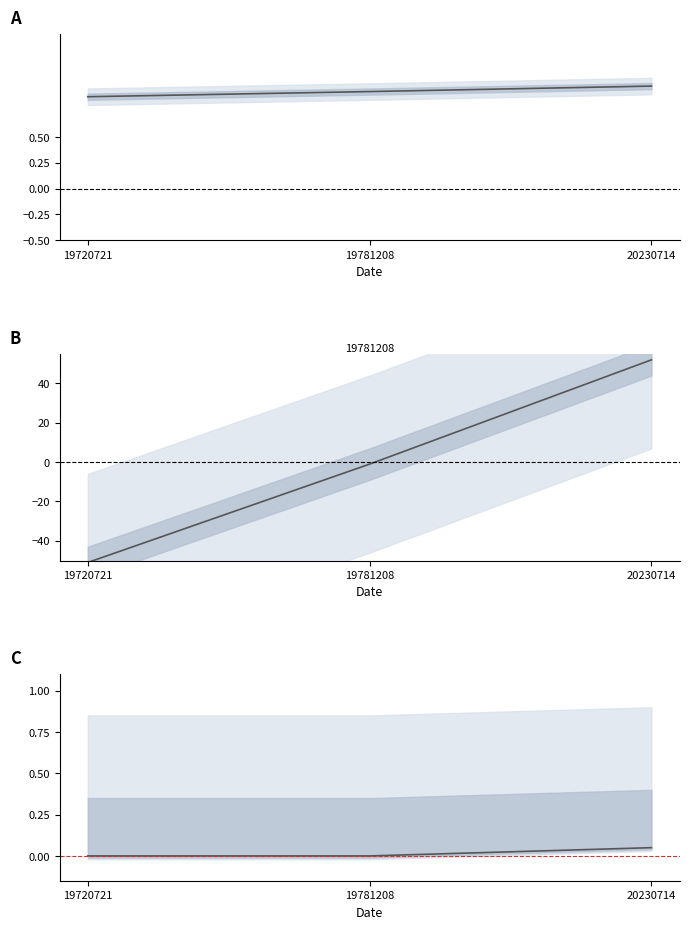

Is it true that massa_ledig_voertuig equals 0.9 at 19781208?

True